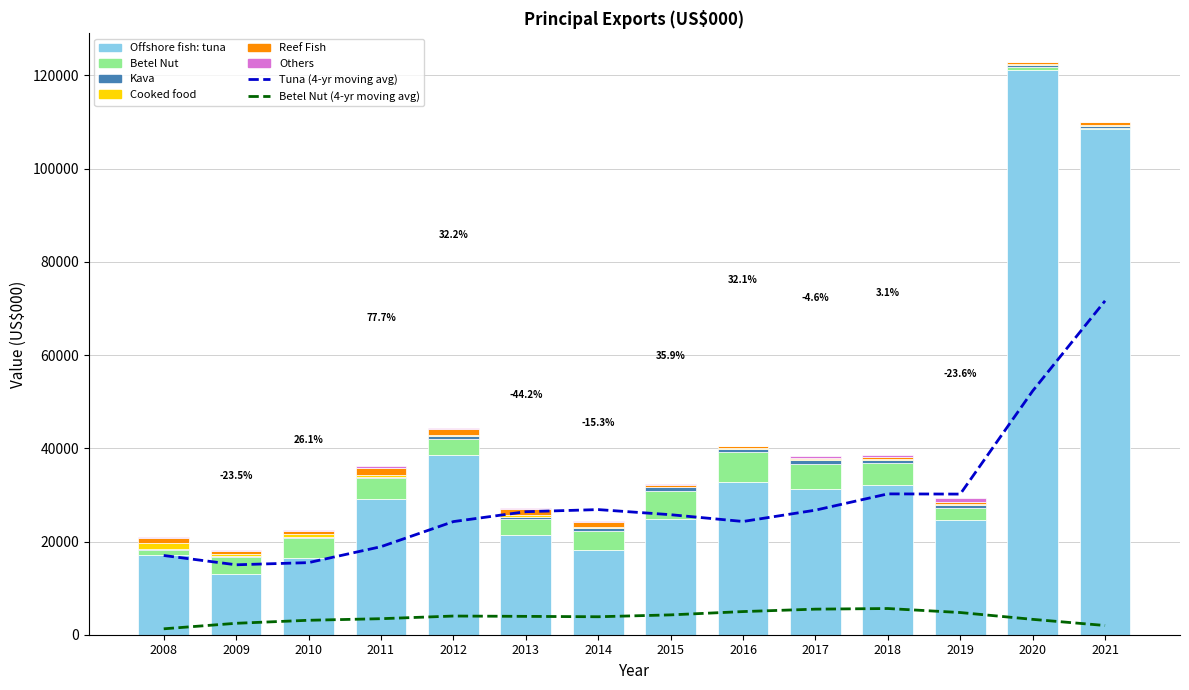

Reading left to right, transcribe all the data shown in this chart.

Offshore fish: tuna: 2008=17000.4	2009=13007.7	2010=16399.6	2011=29142.3	2012=38535.8	2013=21501.4	2014=18211.3	2015=24757.5	2016=32716.5	2017=31215.4	2018=32178.9	2019=24587.8	2020=121216.0	2021=108558.0
Betel Nut: 2008=1267.9	2009=3637.8	2010=4391.9	2011=4458.5	2012=3543.8	2013=3363.3	2014=4058.4	2015=6061.7	2016=6382.2	2017=5448.6	2018=4593.1	2019=2624.2	2020=526.0	2021=169.0
Kava: 2008=226.1	2009=278.6	2010=274.9	2011=218.5	2012=481.6	2013=451.4	2014=701.5	2015=801.4	2016=827.0	2017=827.7	2018=674.3	2019=593.1	2020=519.0	2021=485.0
Cooked food: 2008=1090.2	2009=499.9	2010=631.9	2011=427.7	2012=308.0	2013=351.3	2014=223.5	2015=147.0	2016=149.3	2017=133.4	2018=234.5	2019=215.5	2020=188.0	2021=183.0
Reef Fish: 2008=1264.5	2009=569.6	2010=628.2	2011=1472.4	2012=1331.0	2013=1302.2	2014=1051.3	2015=342.9	2016=314.9	2017=334.6	2018=384.3	2019=366.4	2020=402.0	2021=616.0
Others: 2008=82.2	2009=108.9	2010=75.6	2011=460.3	2012=253.9	2013=194.0	2014=184.9	2015=128.3	2016=125.6	2017=308.0	2018=434.2	2019=1017.4	2020=36.0	2021=35.0